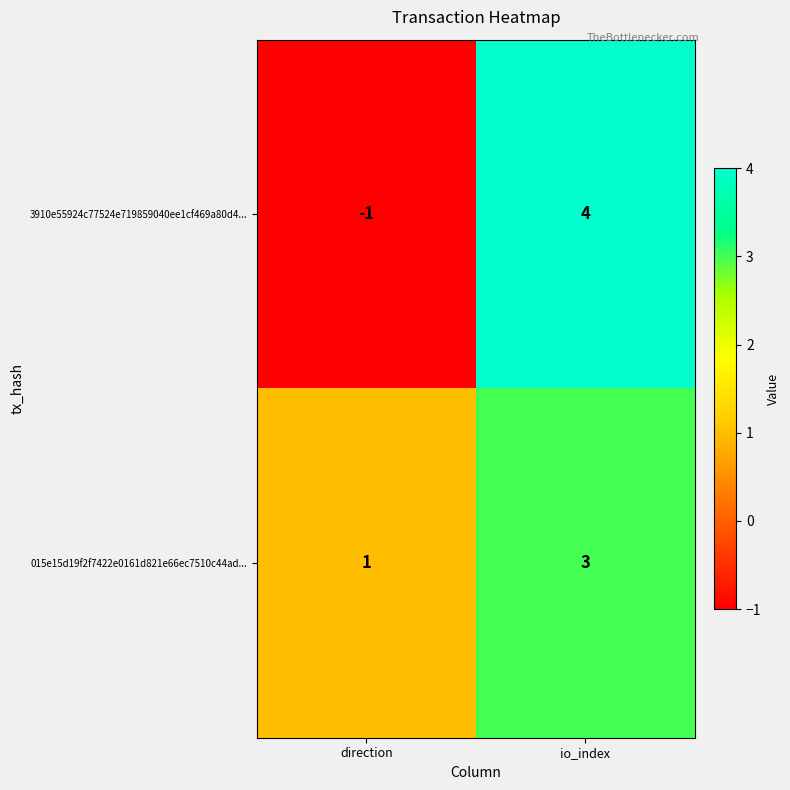

Reading left to right, what are all the values shown in this chart?

3910e55924c77524e719859040ee1cf469a80d4...: direction=-1	io_index=4
015e15d19f2f7422e0161d821e66ec7510c44ad...: direction=1	io_index=3